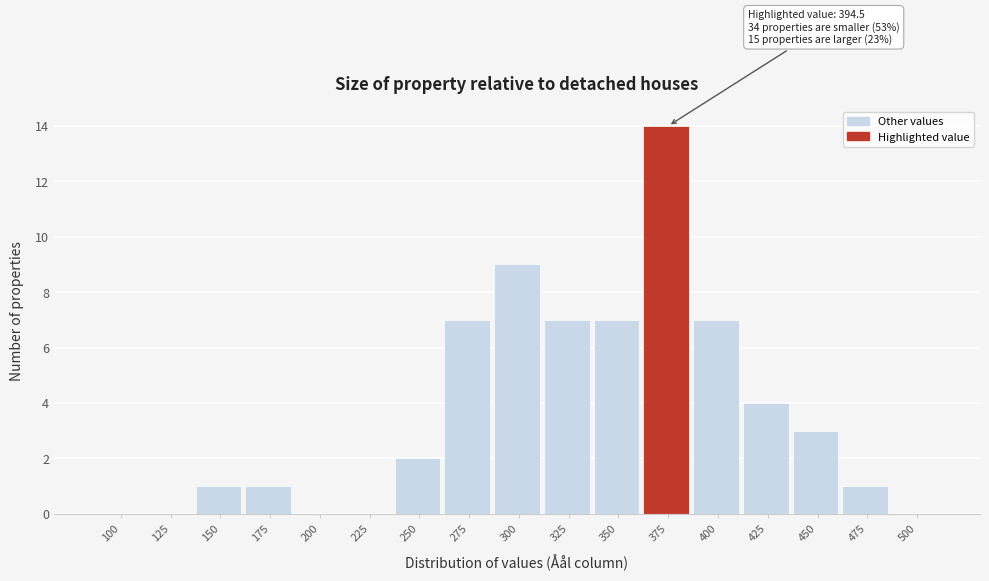

Reading right to left, transcribe all the data shown in this chart.

500=0	475=1	450=3	425=4	400=7	375=14	350=7	325=7	300=9	275=7	250=2	225=0	200=0	175=1	150=1	125=0	100=0